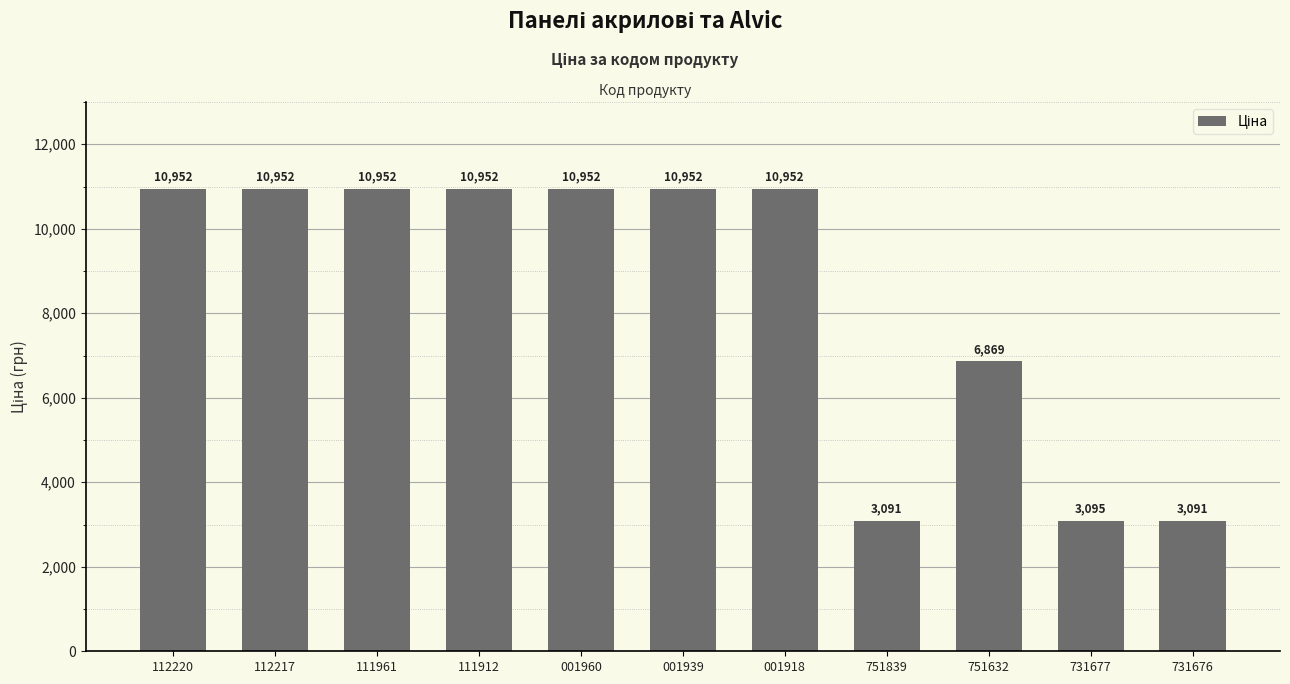

Where does the data first go above 10951?

112220